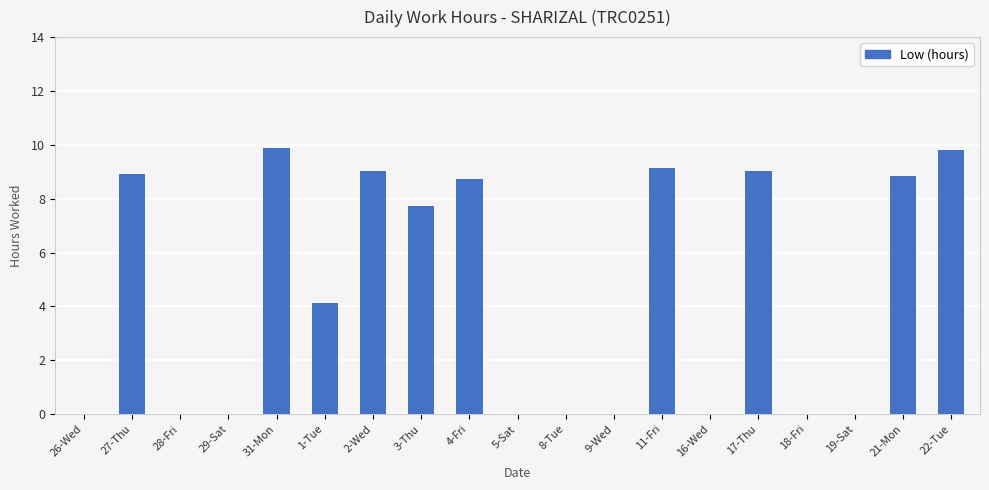

What value does the data have at 11-Fri?

9.2